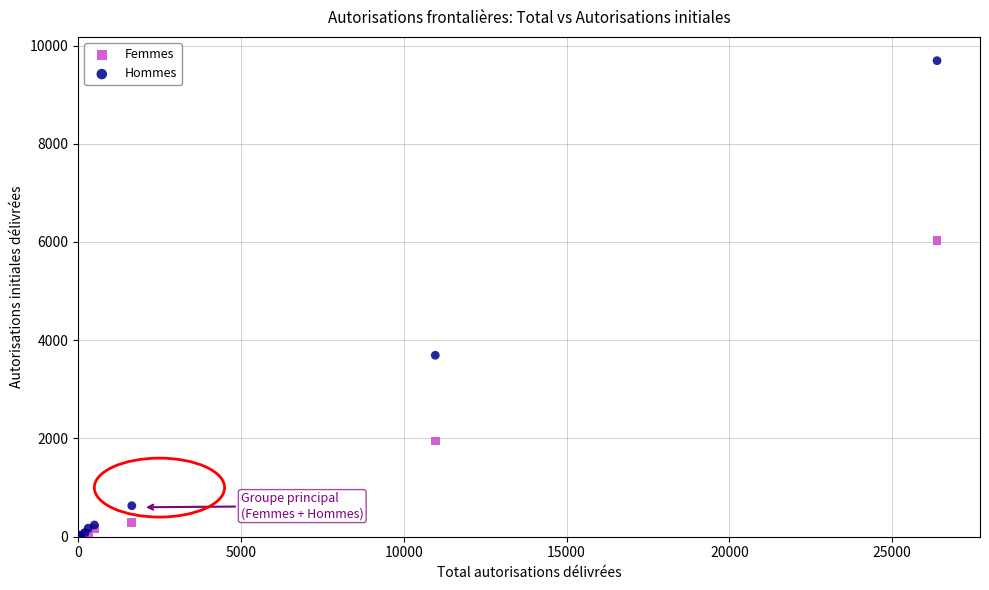

Which series has the widest spread of Y values?

Hommes